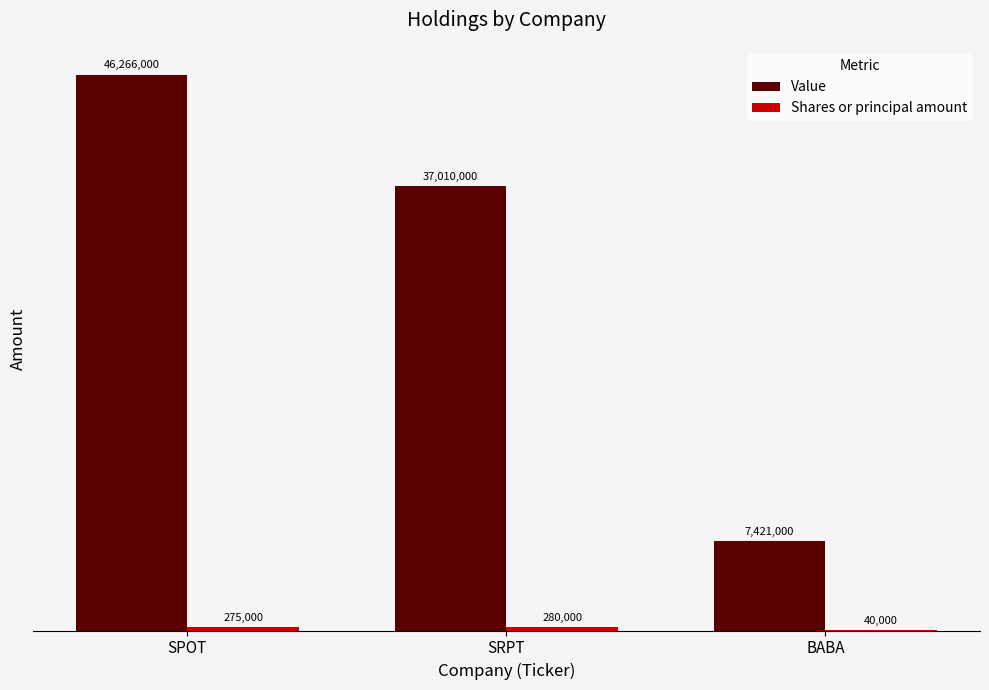

What is the sum of all Value values?

90697000